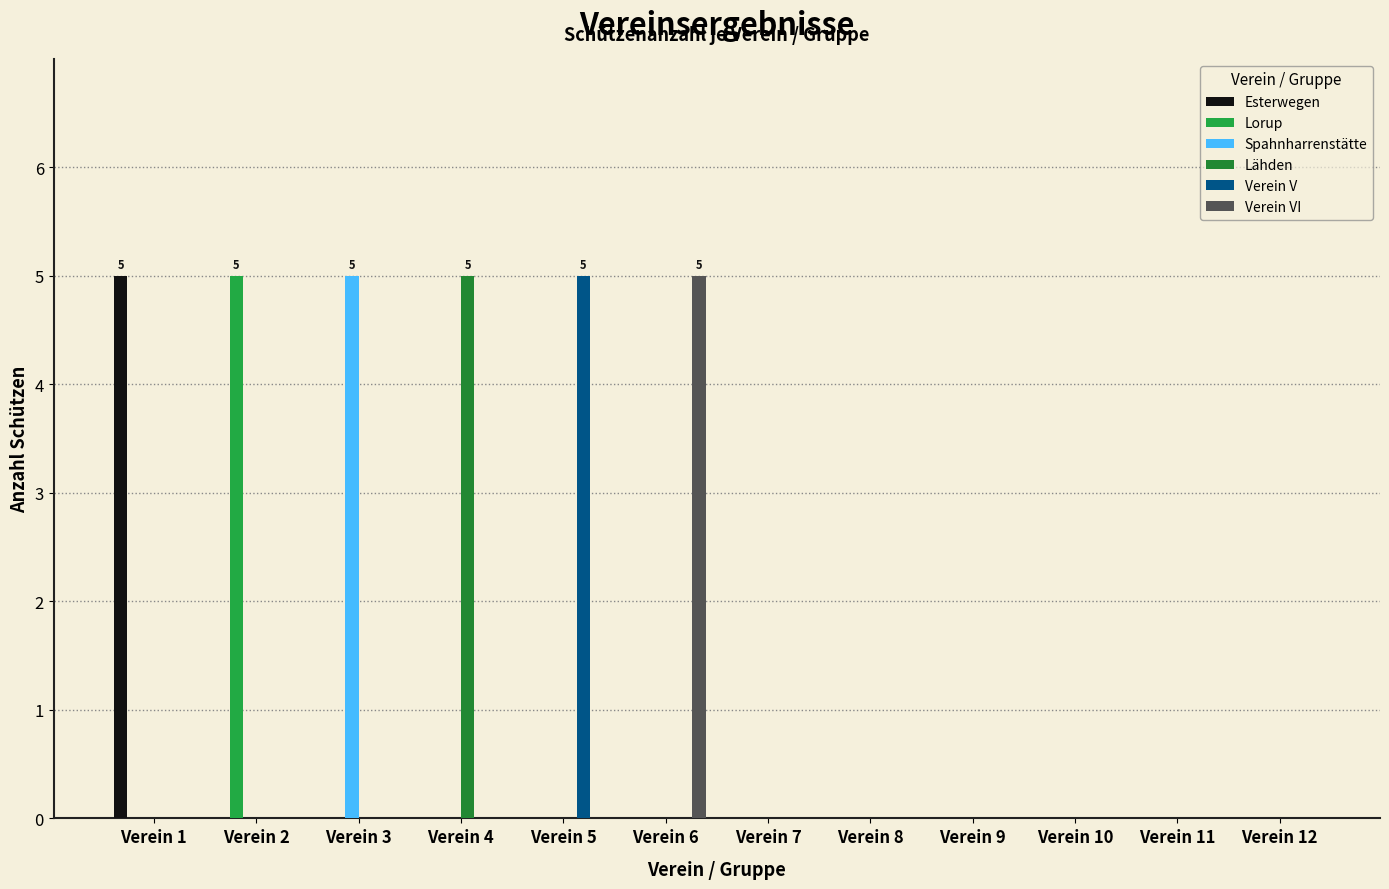

How many groups of bars are there?

12